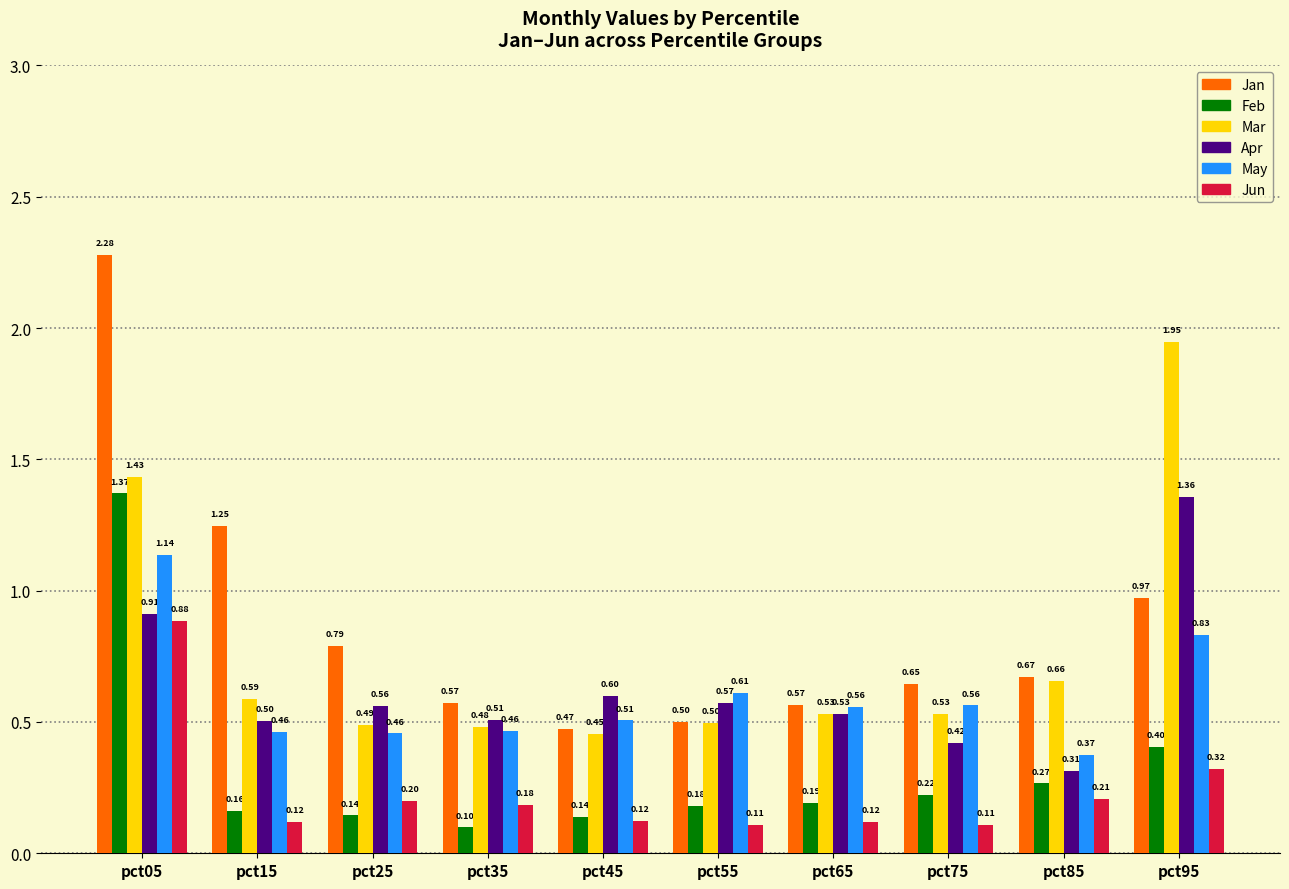

What is the spread (max minus min) of values at pct85?

0.5